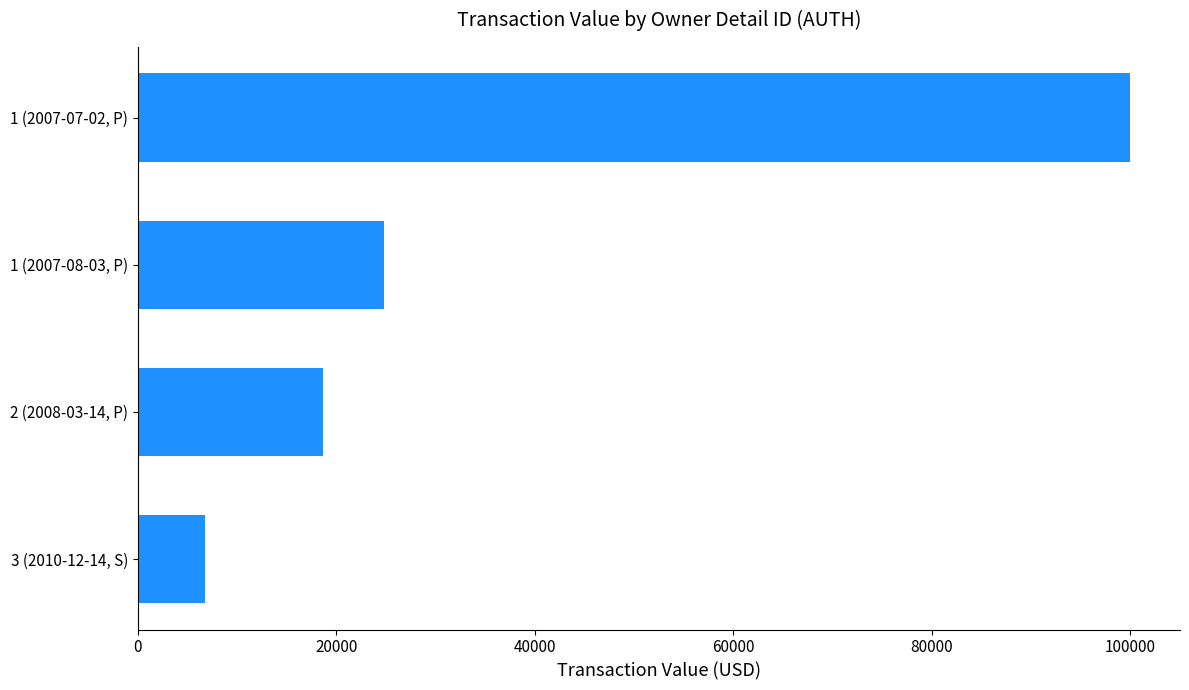

List the labels in order of value, largest first.

1 (2007-07-02, P), 1 (2007-08-03, P), 2 (2008-03-14, P), 3 (2010-12-14, S)